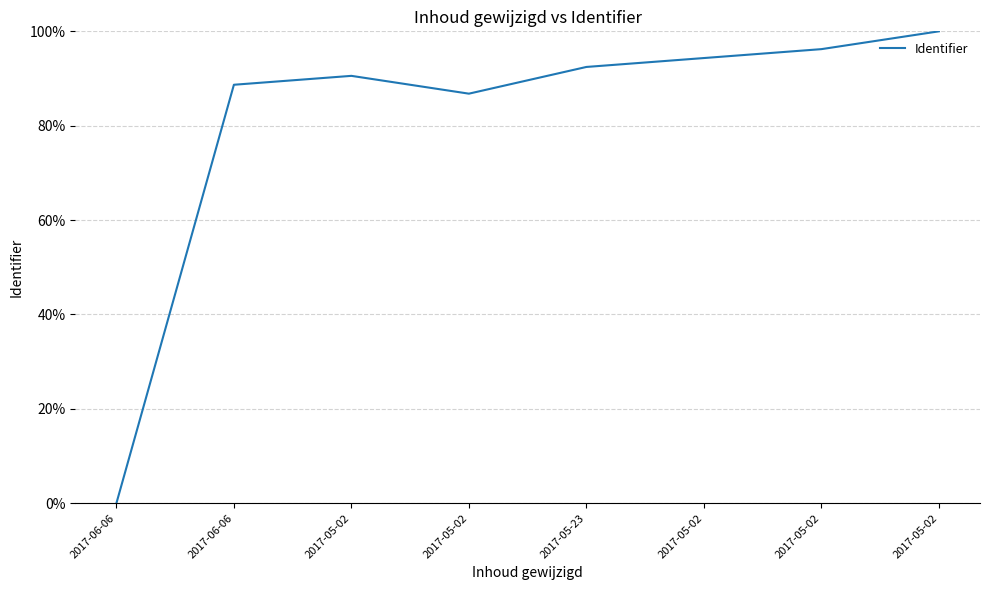

Does the chart have visible grid lines?

Yes